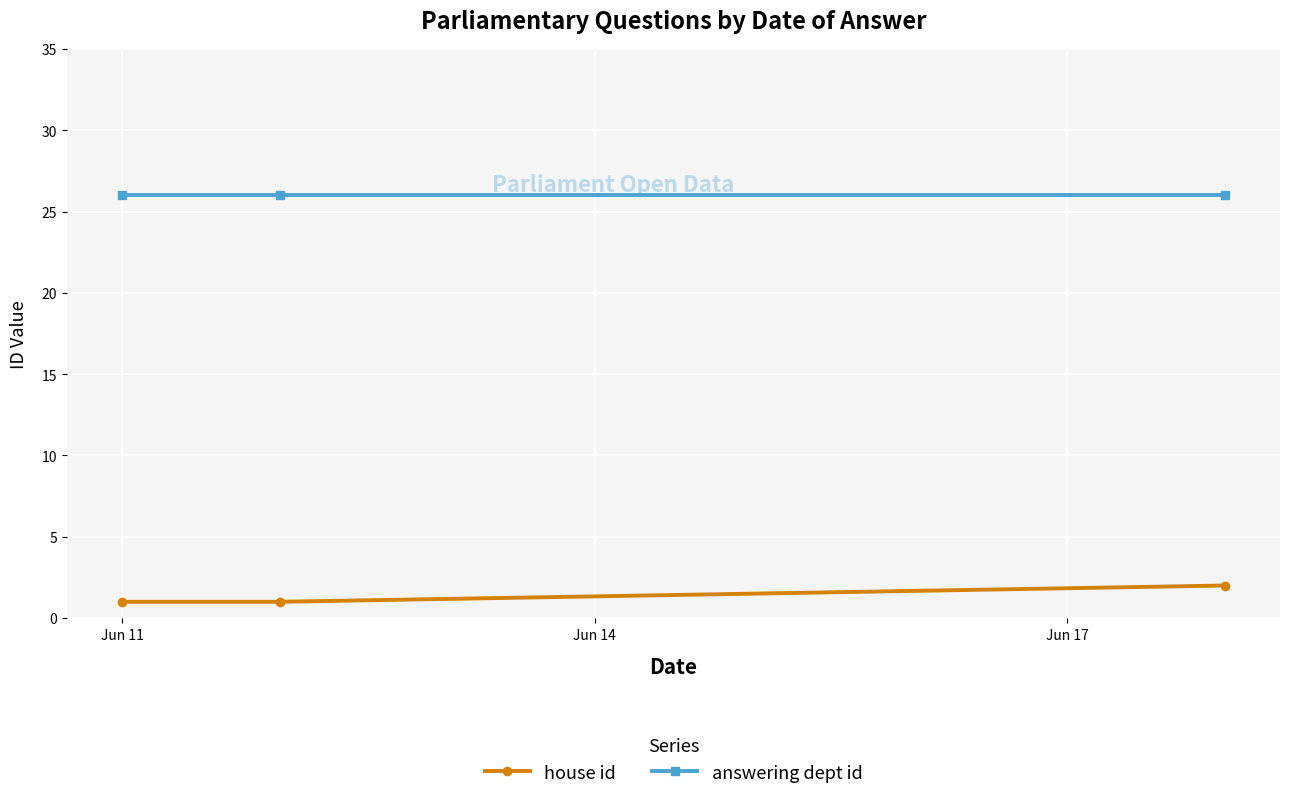

What are all the series names shown in the legend?

house id, answering dept id